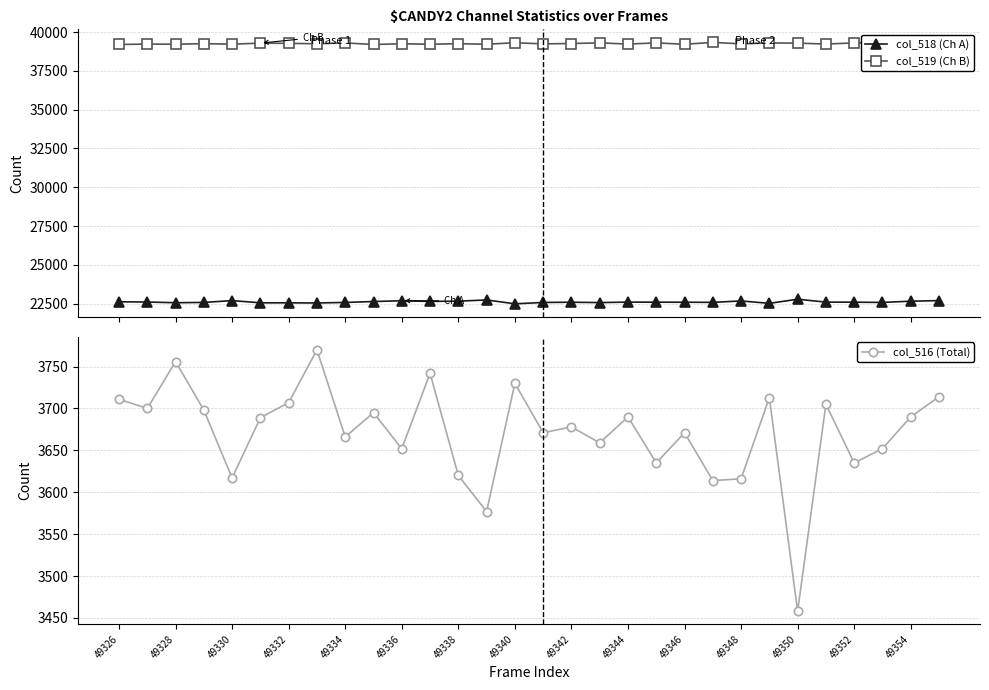

What are all the series names shown in the legend?

col_518 (Ch A), col_519 (Ch B), col_516 (Total)